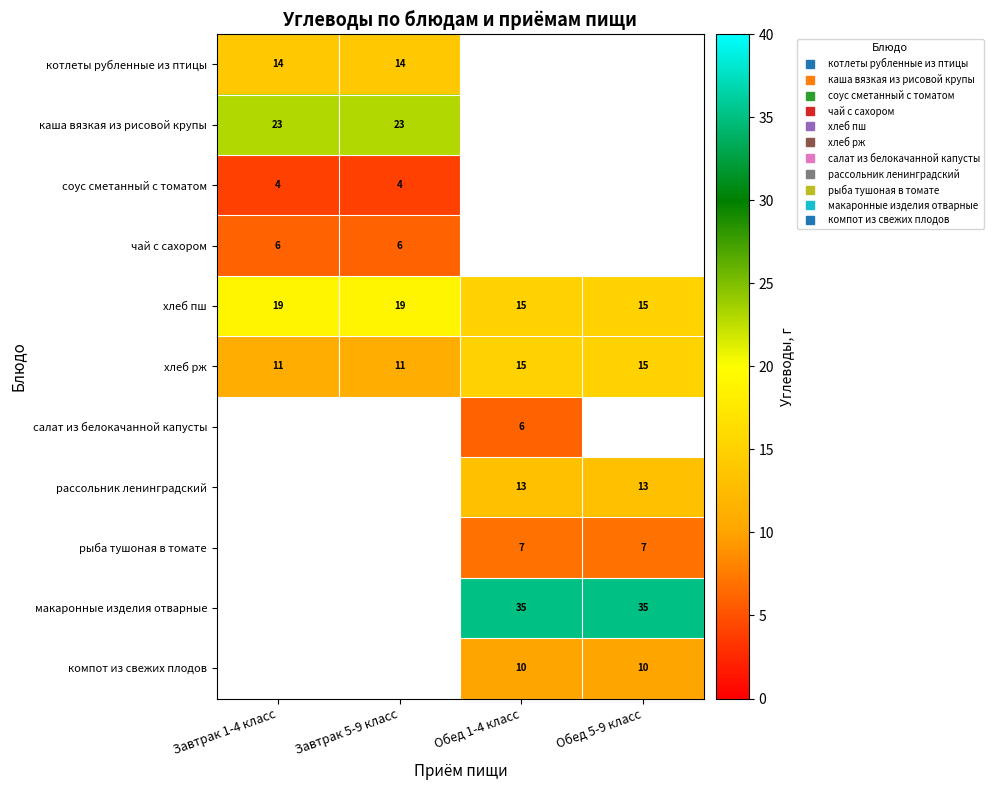

Is the value of макаронные изделия отварные at Завтрак 5-9 класс greater than the value of компот из свежих плодов at Завтрак 1-4 класс?

No